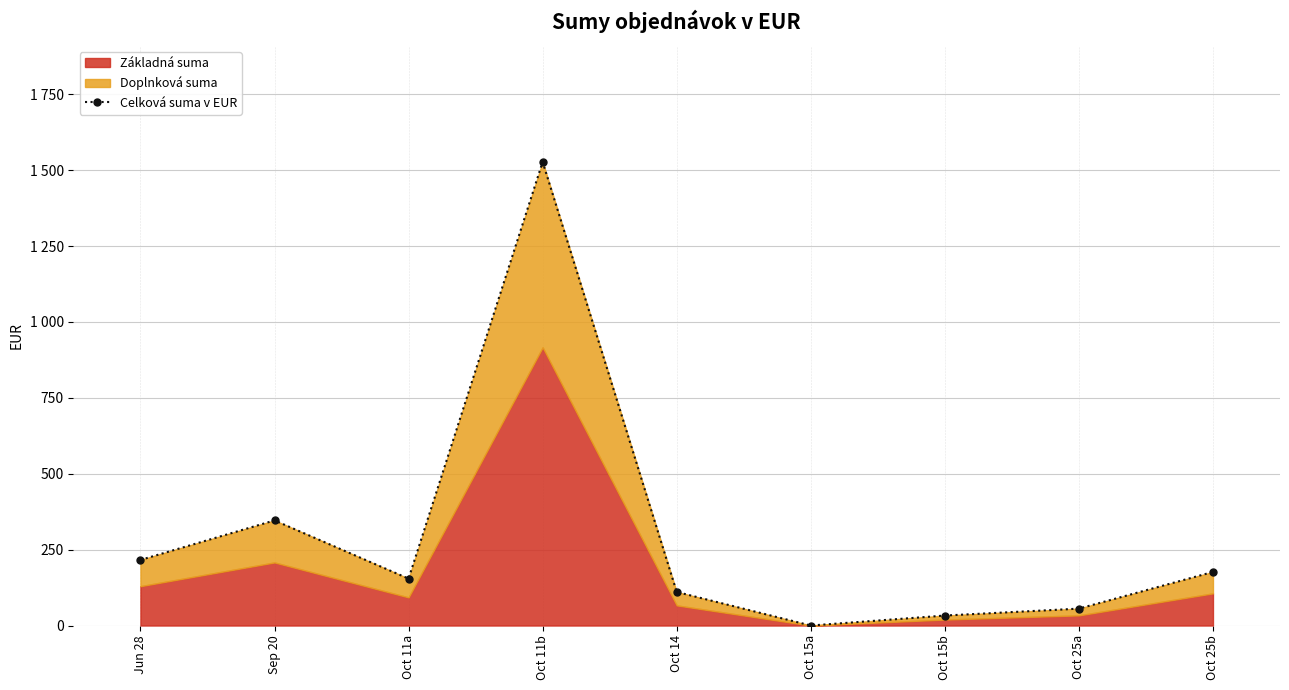

List the labels in order of value, smallest first.

Oct 15a, Oct 15b, Oct 25a, Oct 14, Oct 11a, Oct 25b, Jun 28, Sep 20, Oct 11b